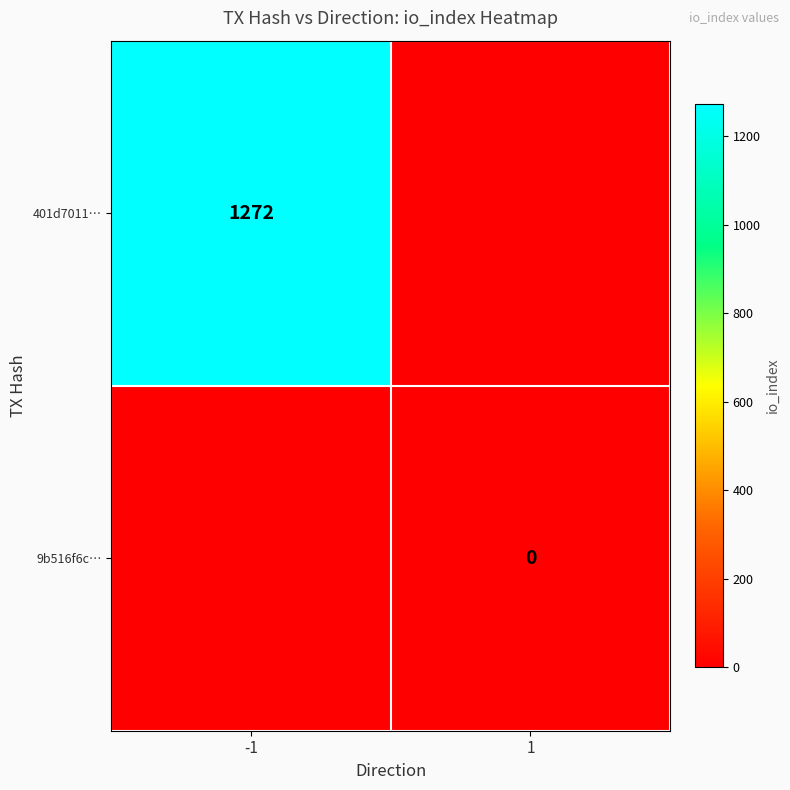

The value of 401d7011… at -1 is 1272. True or false?

True